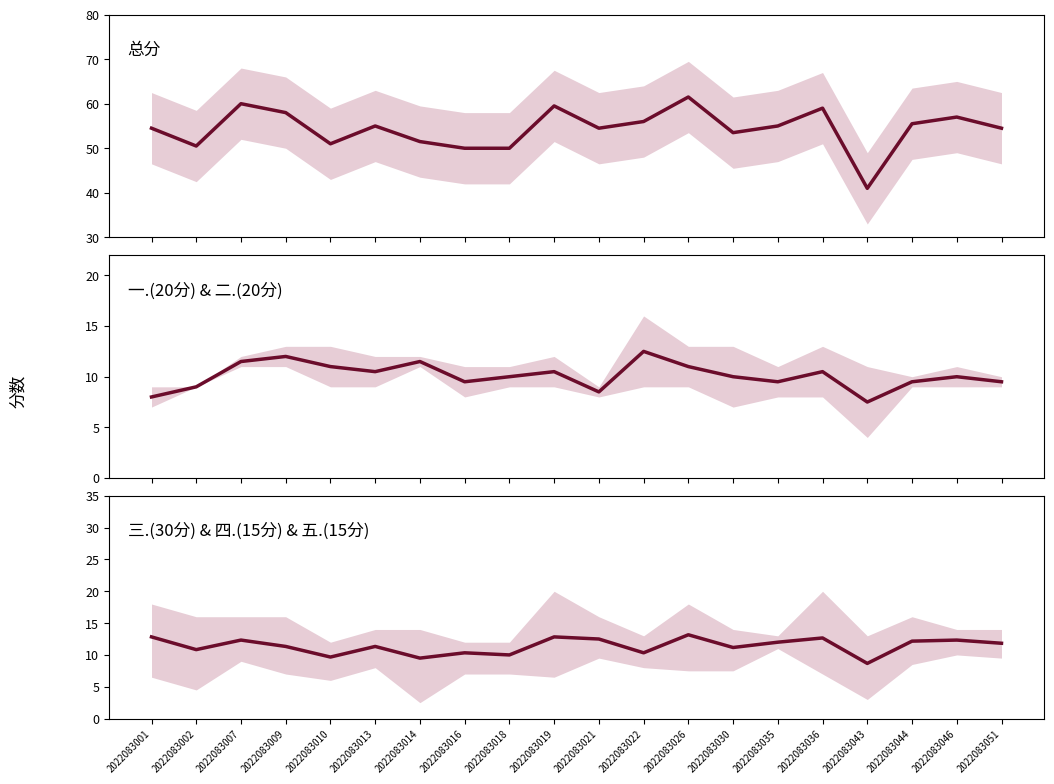

What is the difference between the second highest and minimum values in the 总分 series?

19.0